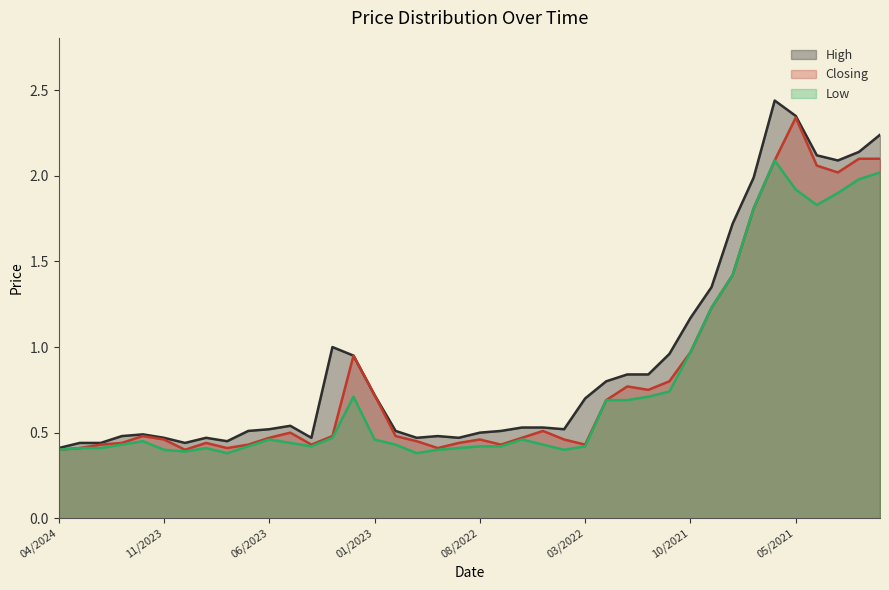

Between 02/2024 and 10/2021, which is larger?

10/2021